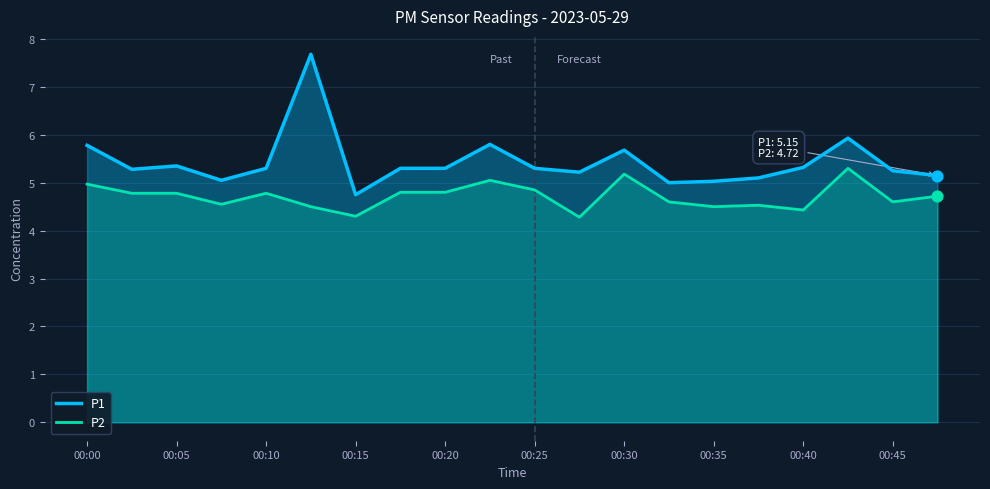

At how many categories does at least one series exceed 6?

1